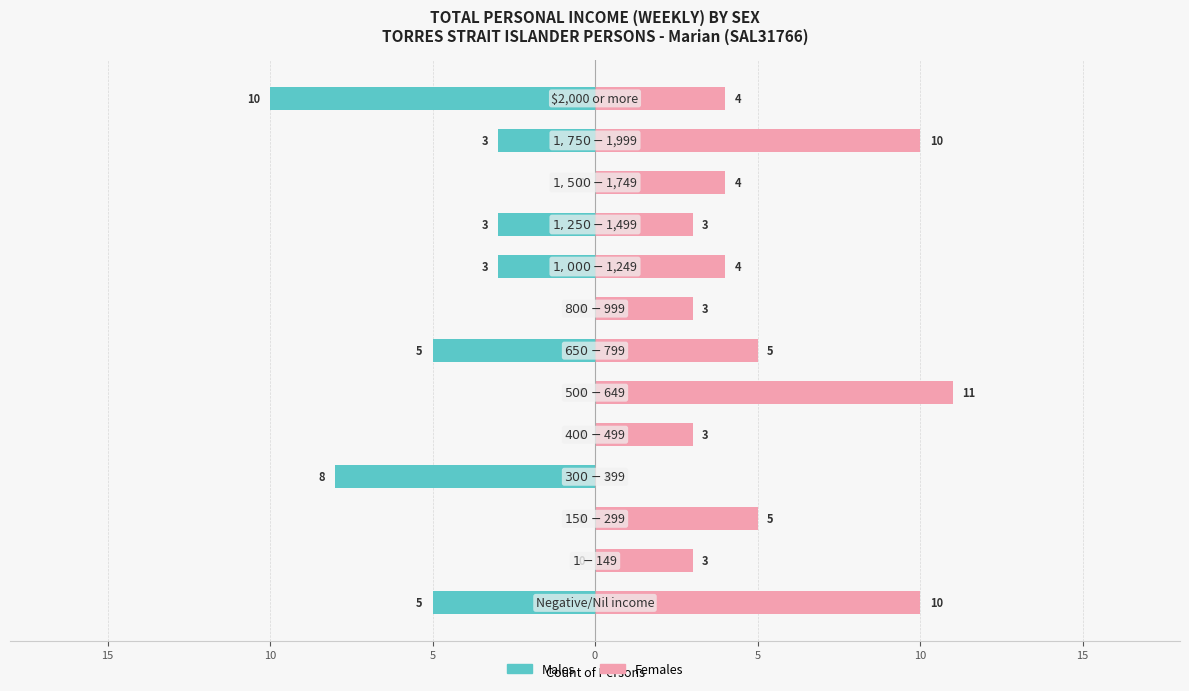

What is the average value of the Females series?

5